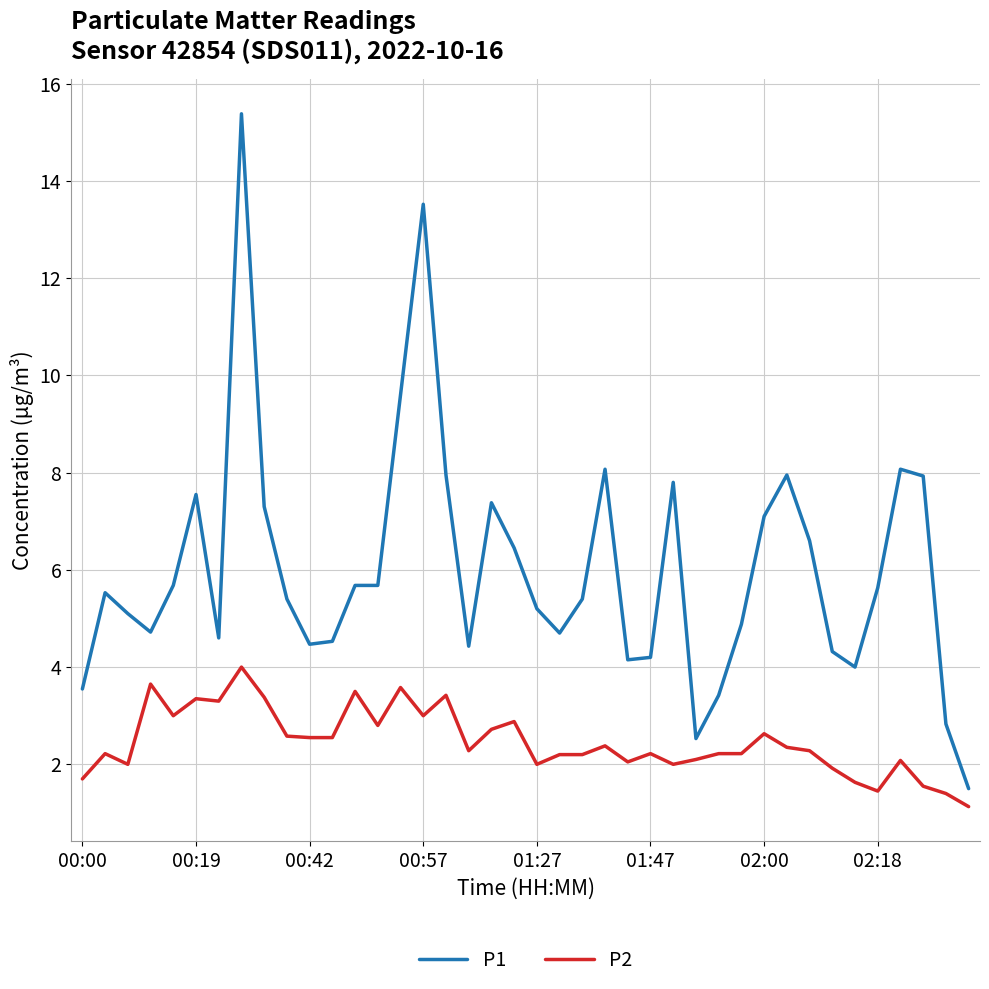

What is the maximum value for P2?

4.0